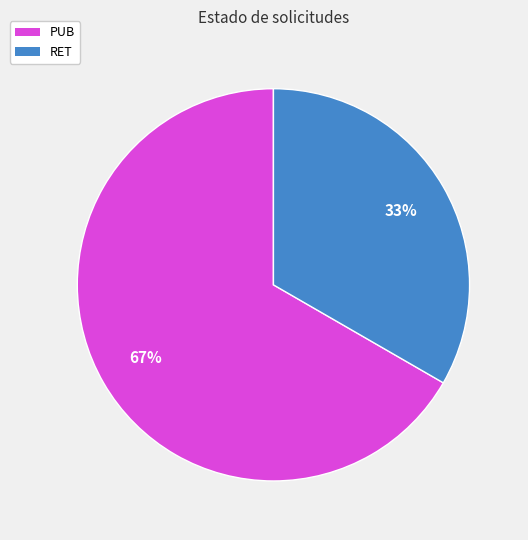

Is there a majority slice in this chart?

Yes